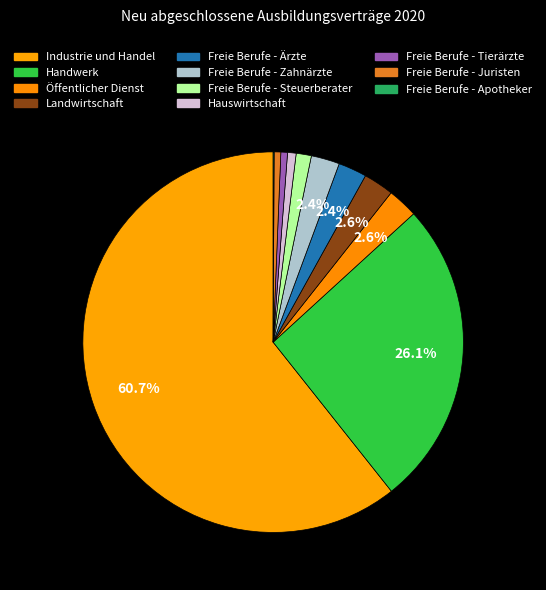

Which slice is the smallest?

Freie Berufe - Apotheker